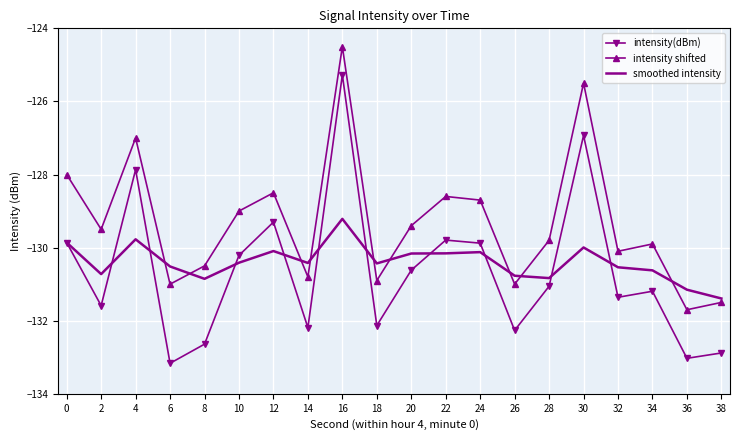

What is the approximate value of smoothed intensity at 4?

-129.8